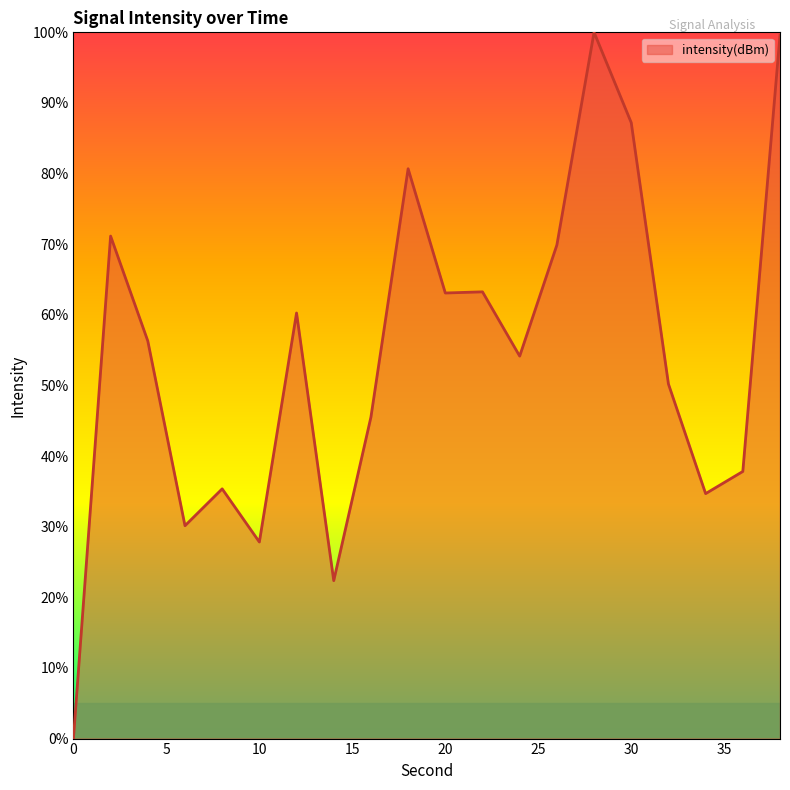

What is the maximum value shown in the chart?

100.0